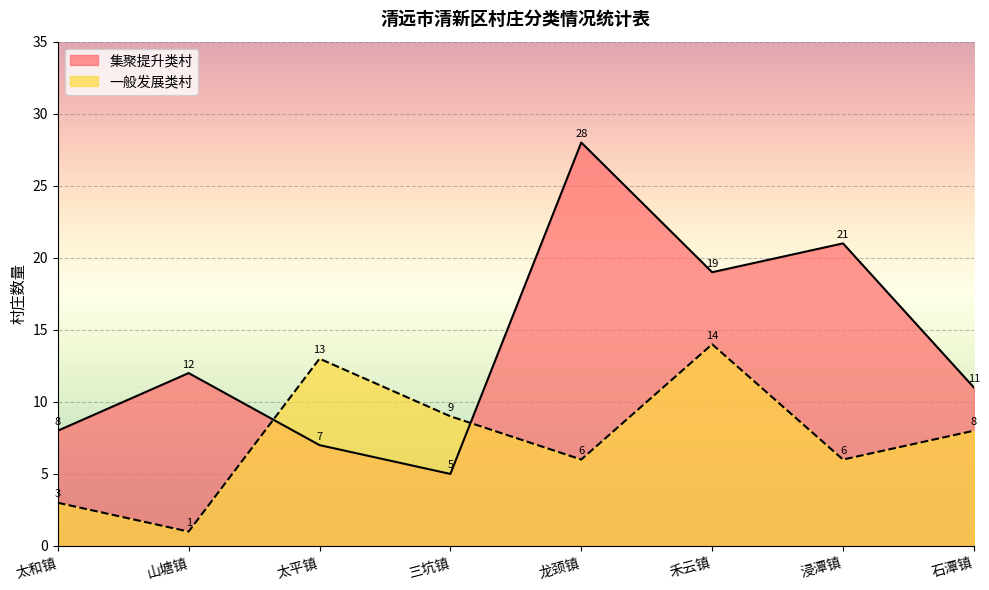

True or false: 一般发展类村 has more than 1 interior local peaks.

True